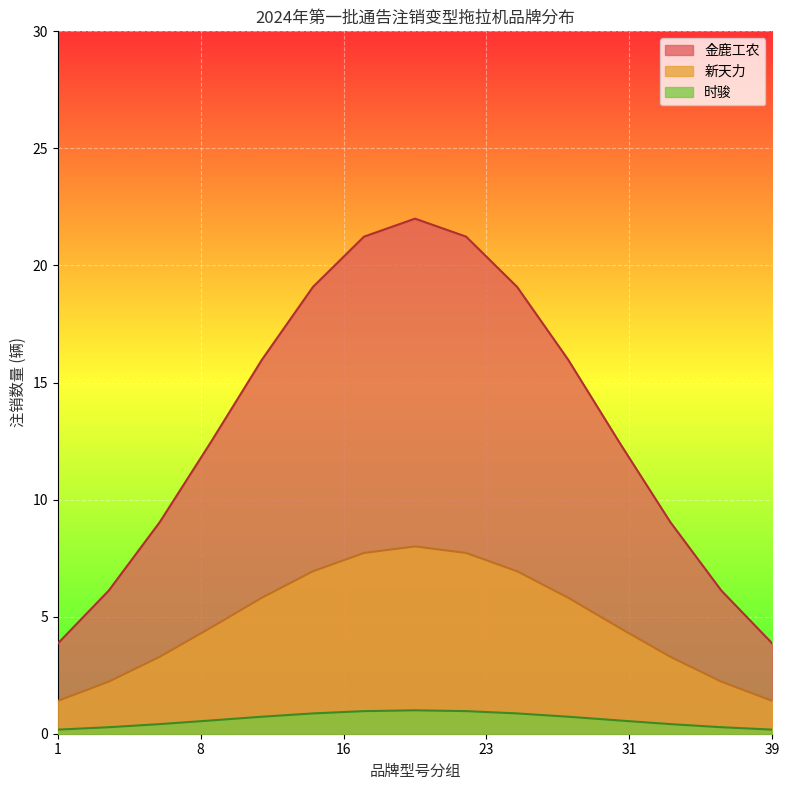

Which series has the largest total across all categories?

金鹿工农